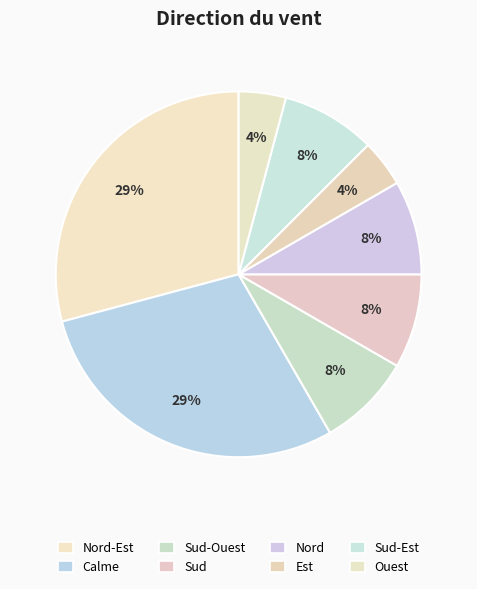

Count the number of slices in the pie.

8